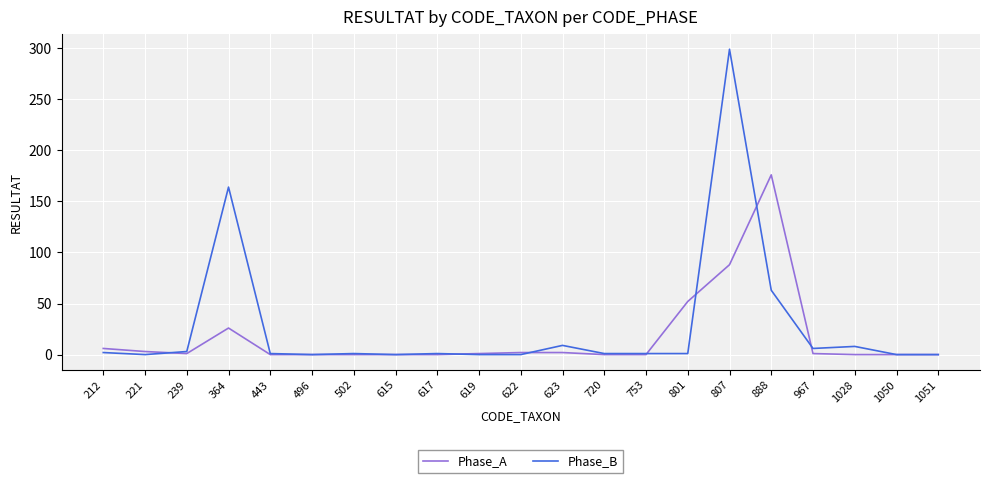

At which category is the sum across all series the highest?

807